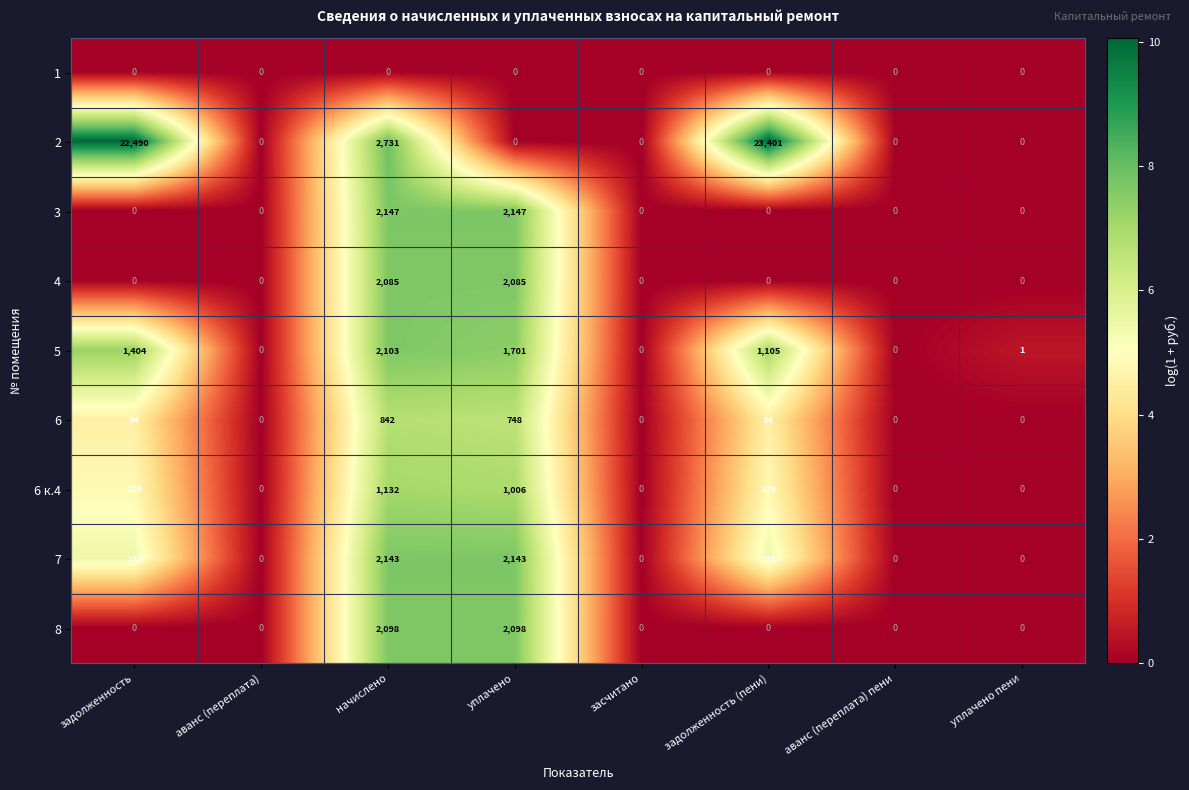

What is the difference between the second highest and second lowest values in the 8 series?

2098